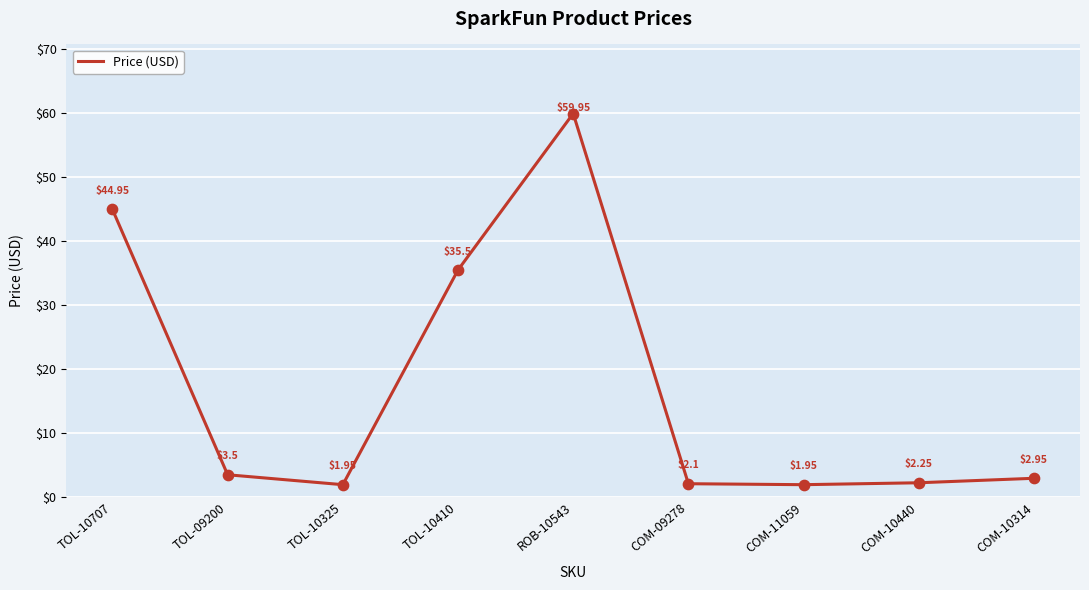

Which has a higher value, TOL-10707 or TOL-10325?

TOL-10707